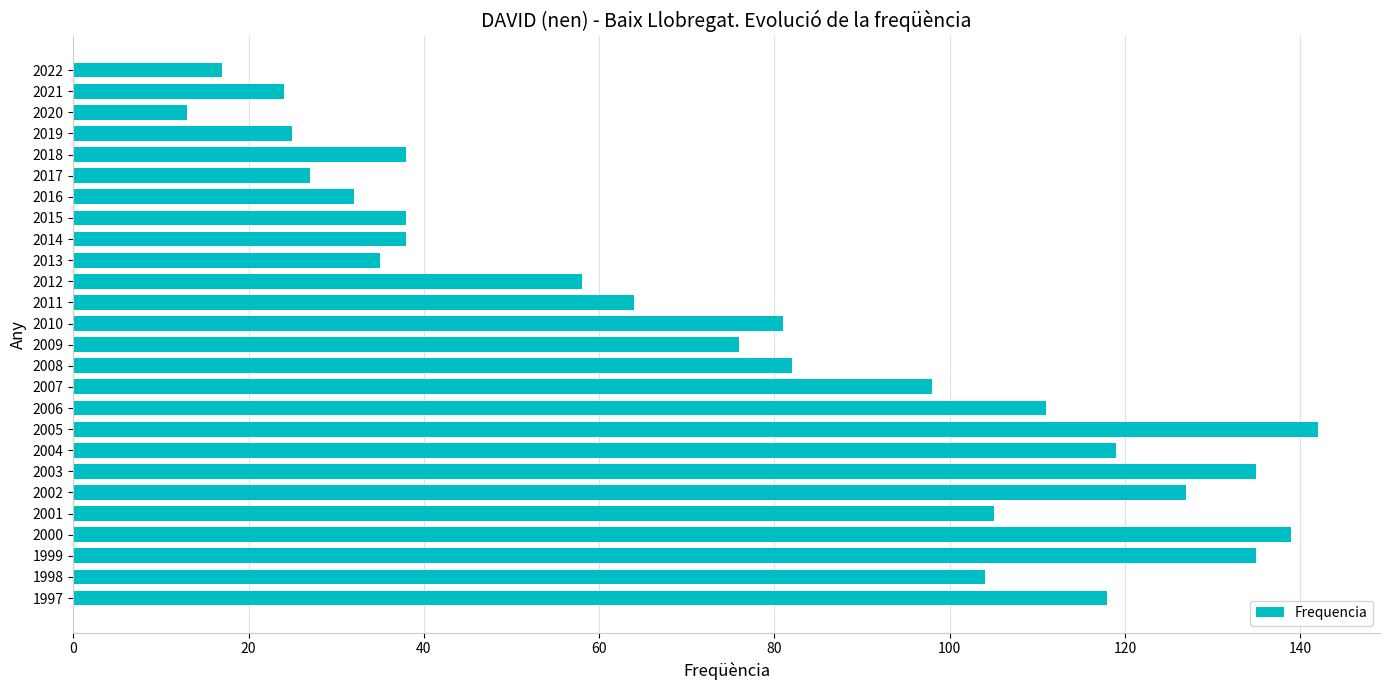

What is the sum of all values?

1981